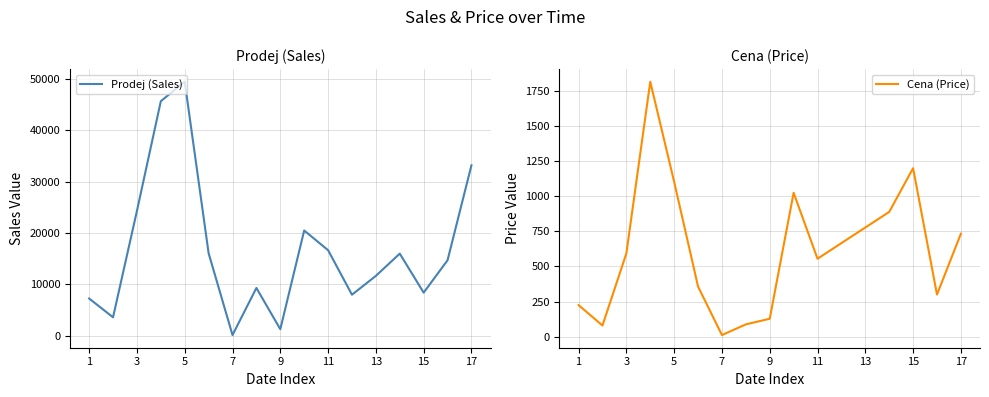

What is the difference between the highest and lowest values at 9?

48313